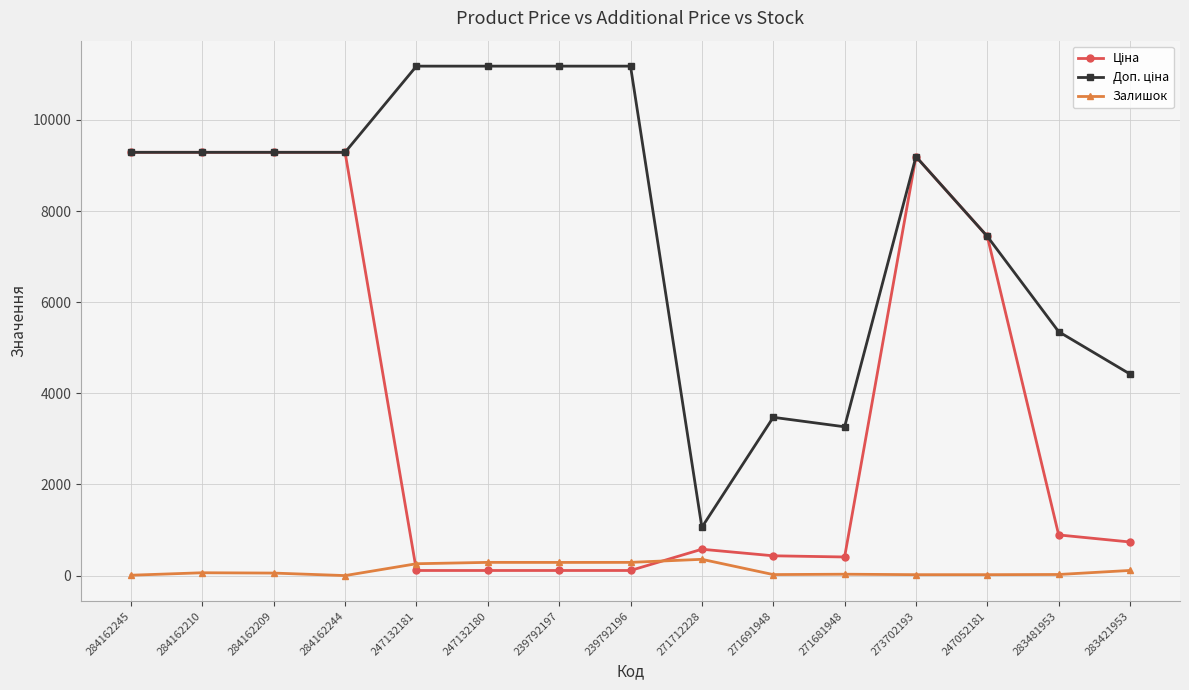

At how many categories does at least one series exceed 4635?

11